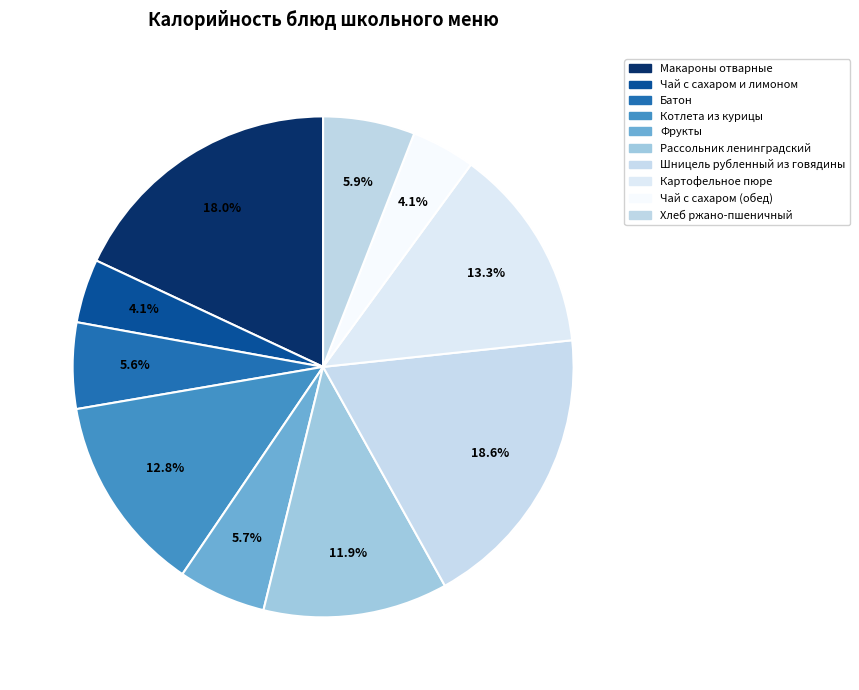

How many segments does this pie chart have?

10